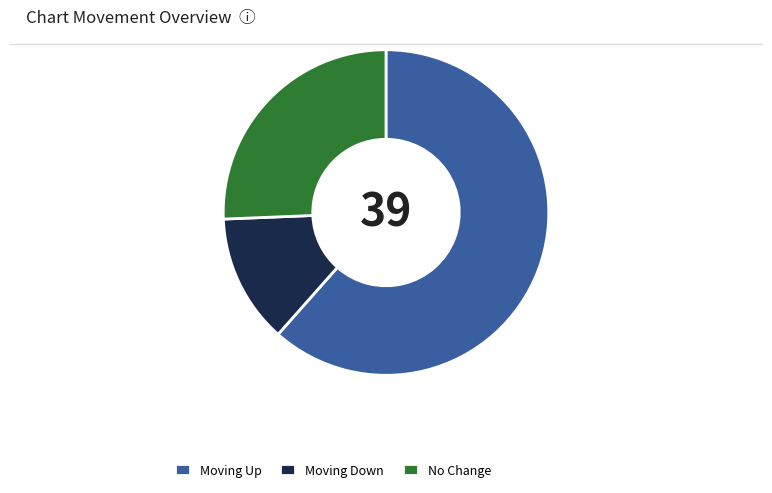

The Moving Up slice represents 62% of the pie. True or false?

True